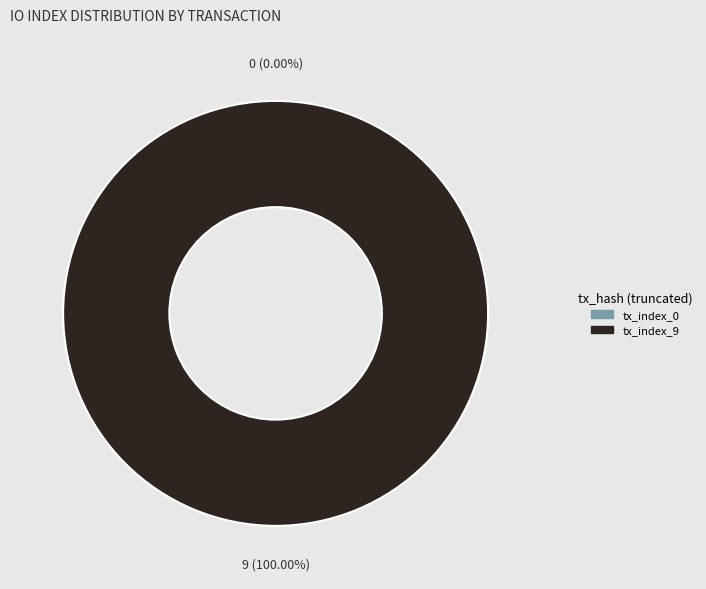

Which category has the biggest portion of the pie?

tx_index_9